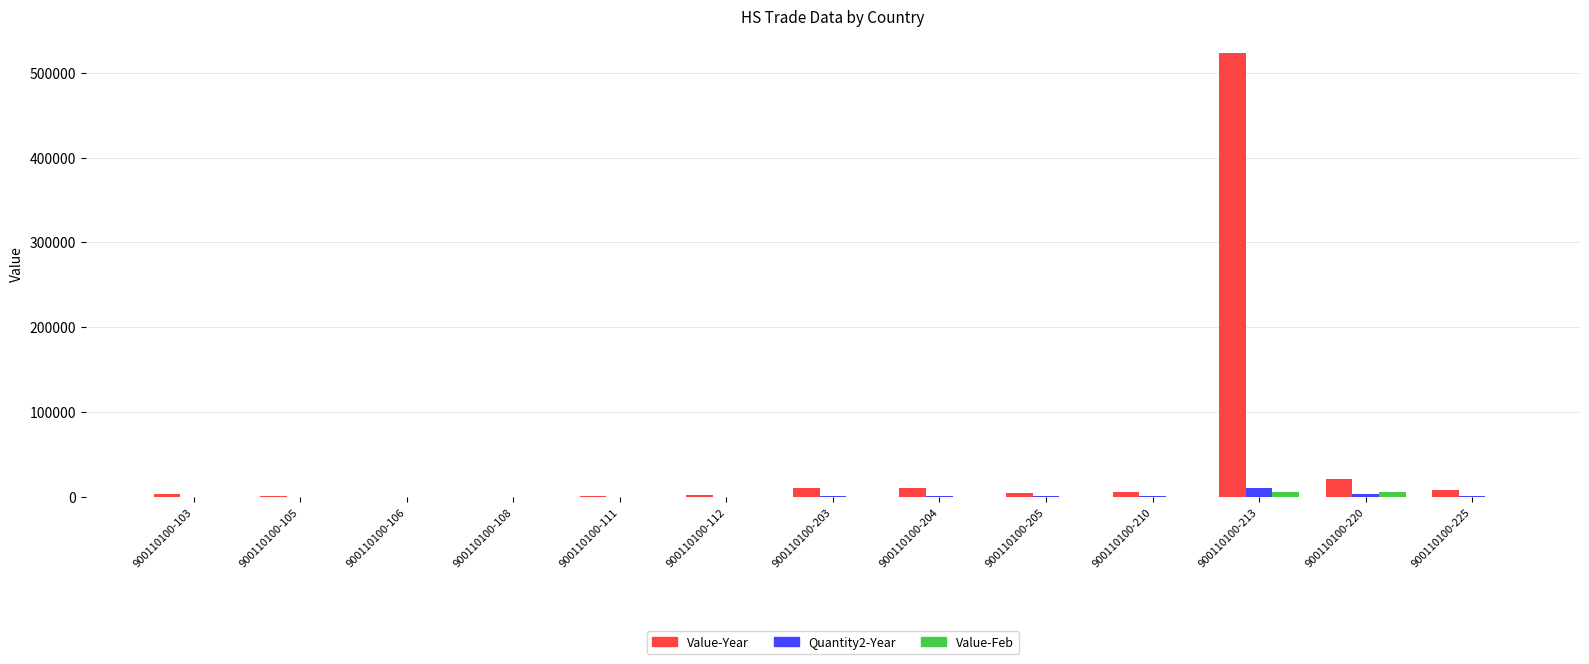

Which series has the largest total across all categories?

Value-Year